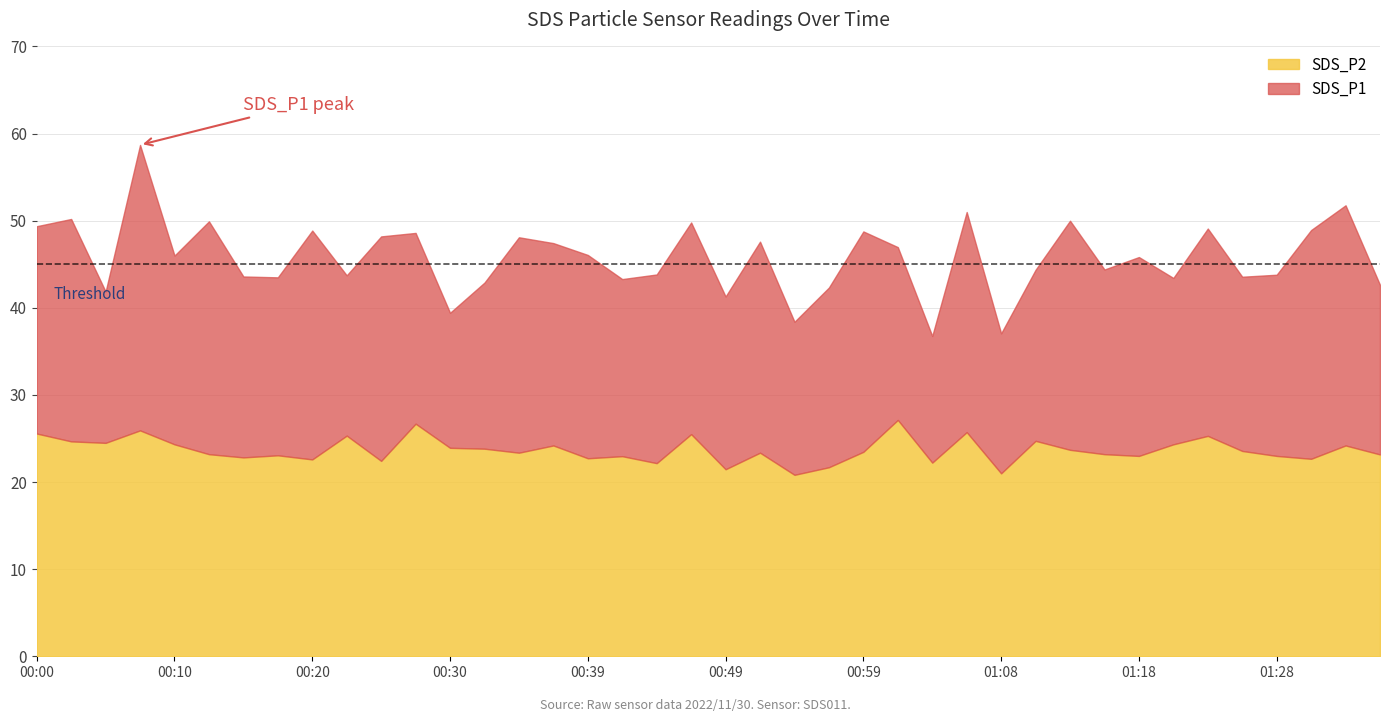

True or false: SDS_P2 and SDS_P1 cross at least once.

False